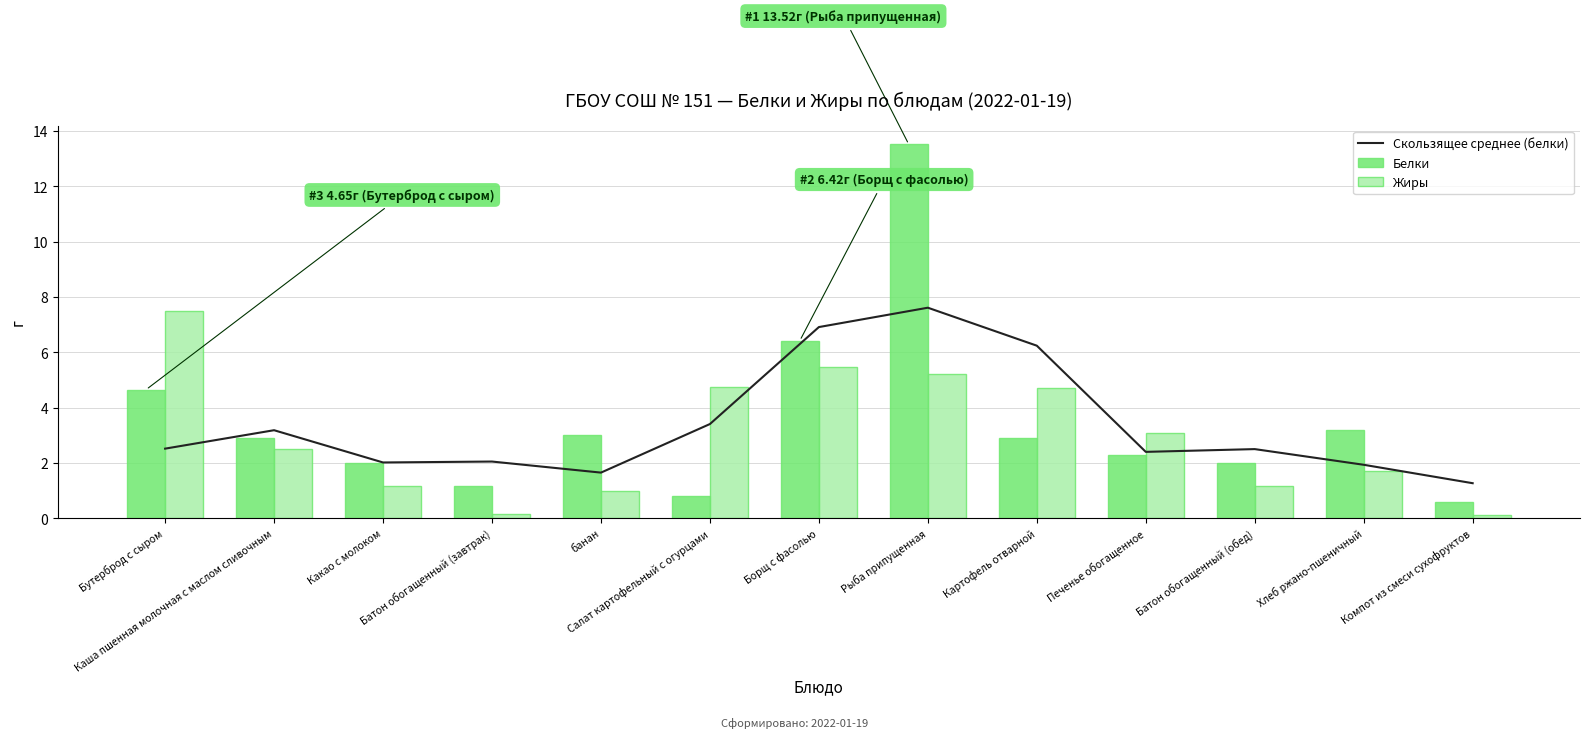

What is the sum of all Жиры values?

38.5